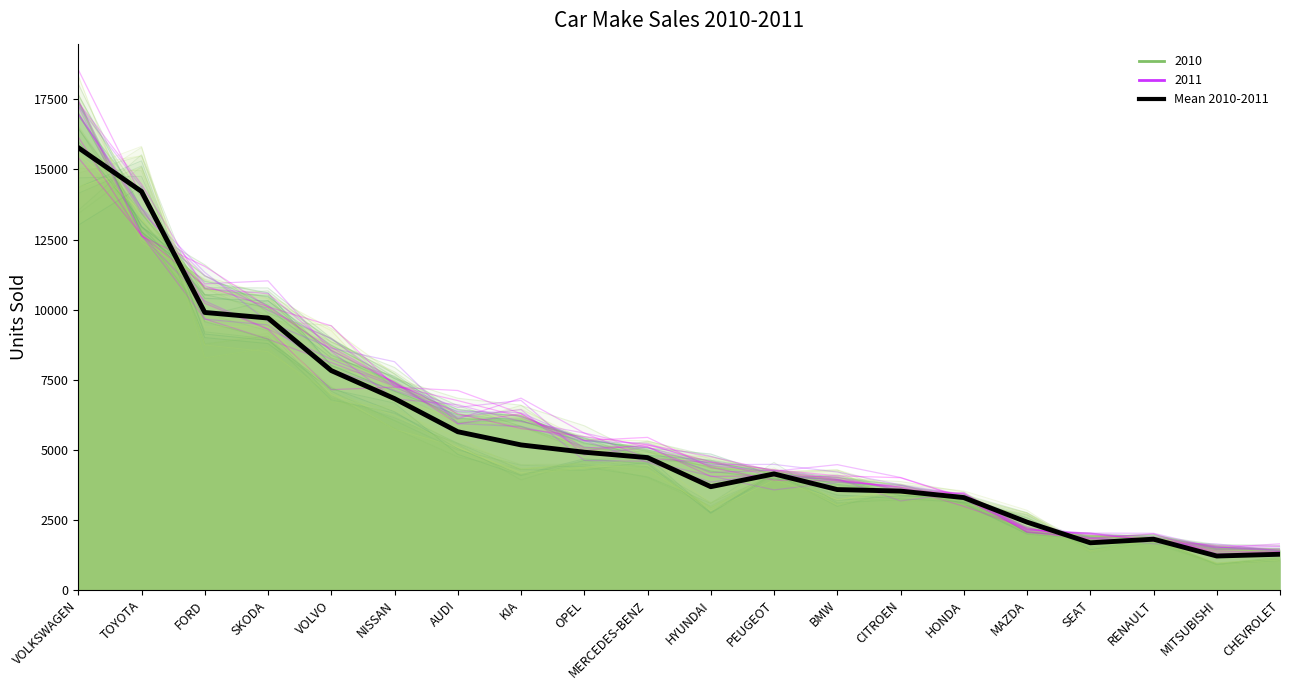

Where is 2011 nearest to the value 9216?

VOLVO